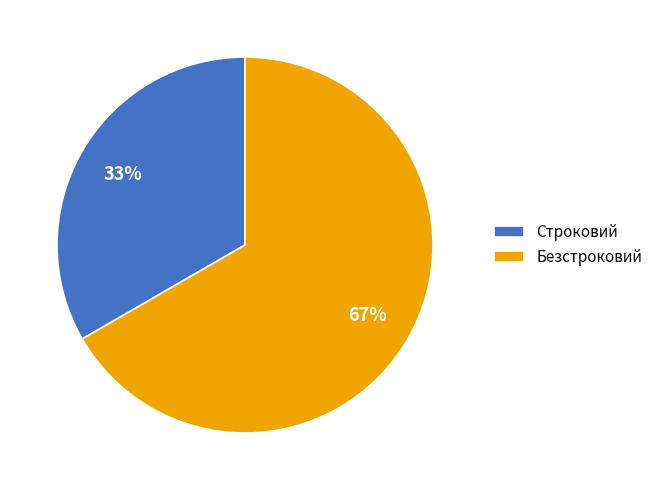

Is there a majority slice in this chart?

Yes